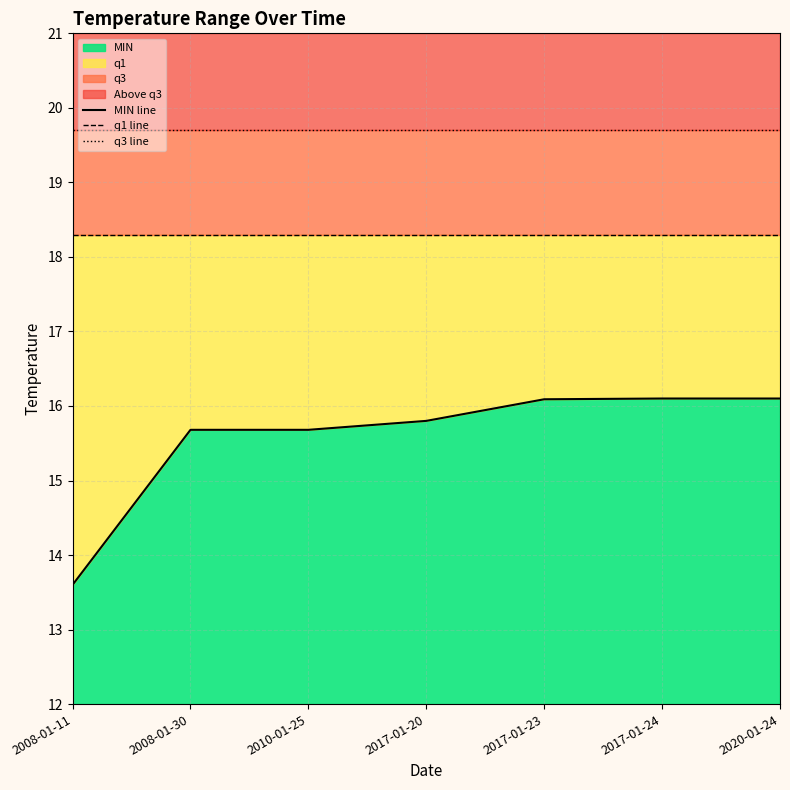

The MIN line series shows 8.9 at 2010-01-25. True or false?

False